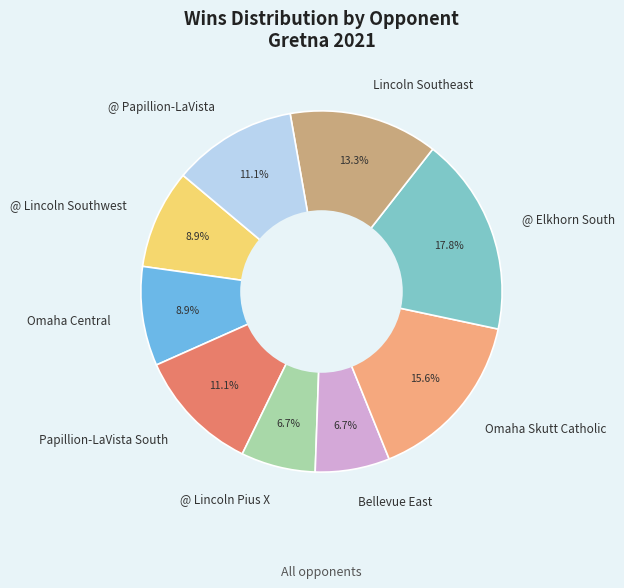

Between @ Lincoln Southwest and Bellevue East, which is larger?

@ Lincoln Southwest